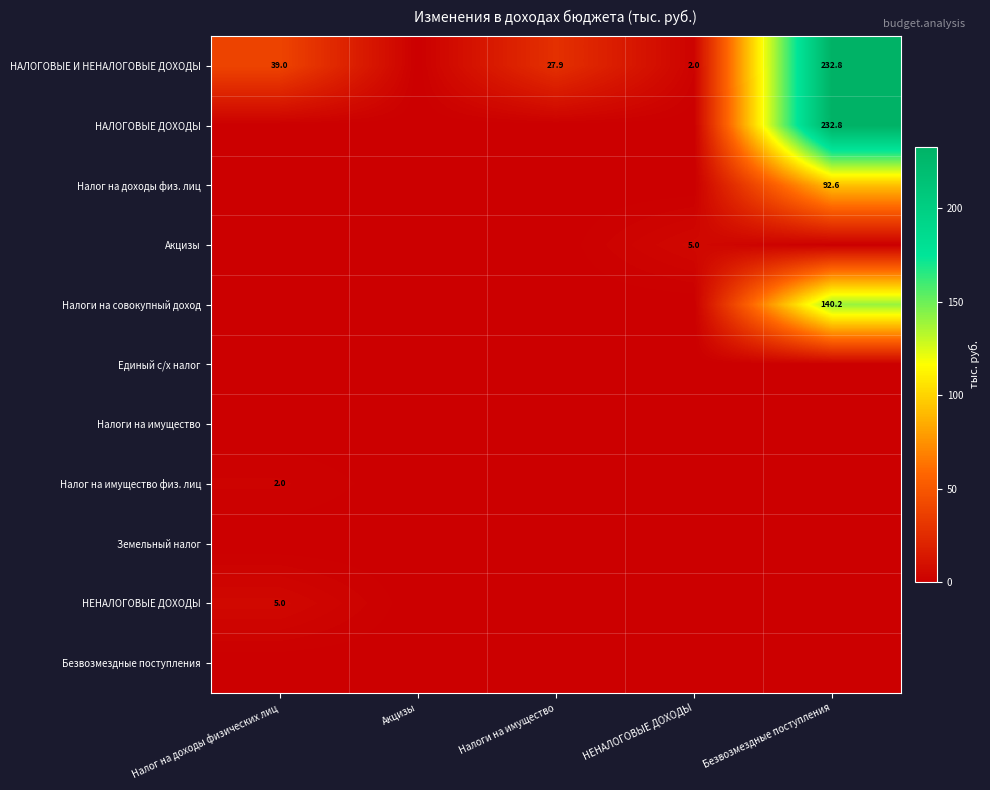

What is the sum of the НАЛОГОВЫЕ И НЕНАЛОГОВЫЕ ДОХОДЫ values at Безвозмездные поступления and НЕНАЛОГОВЫЕ ДОХОДЫ?

234.8